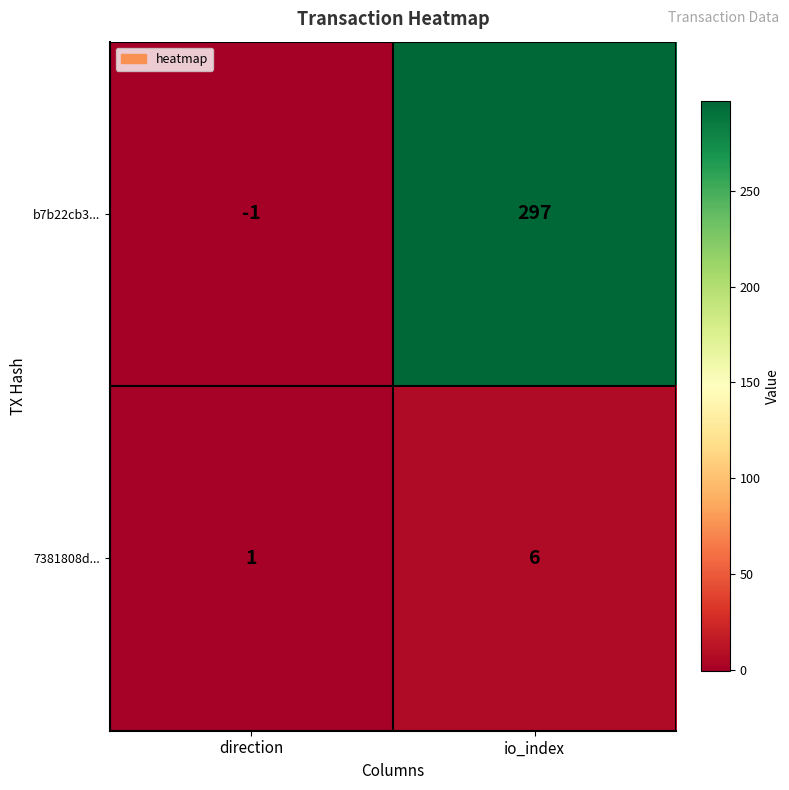

Reading left to right, what are all the values shown in this chart?

b7b22cb3...: direction=-1	io_index=297
7381808d...: direction=1	io_index=6